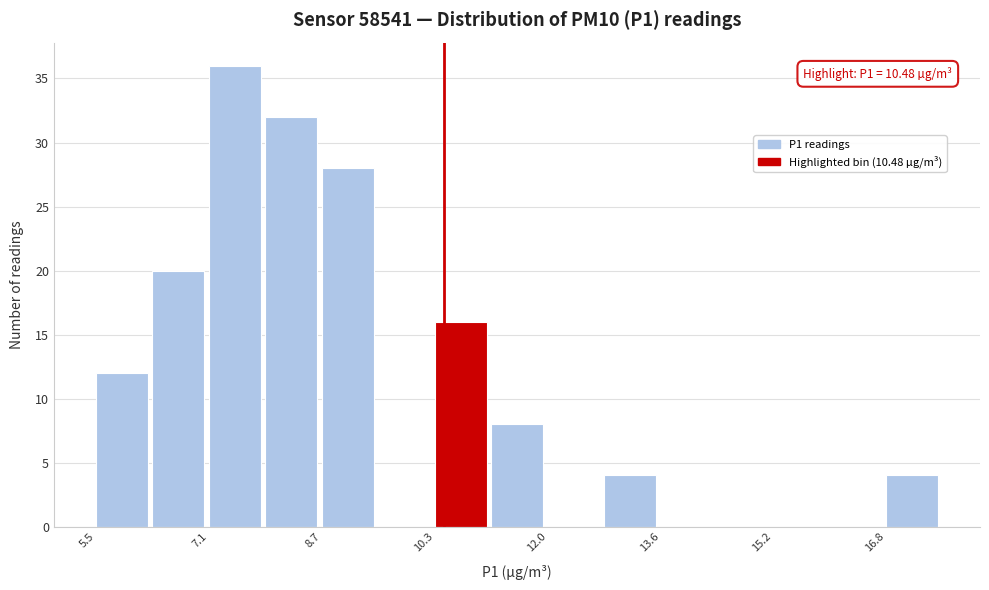

Which range on the x-axis has the tallest bar?

7.2 to 8.0